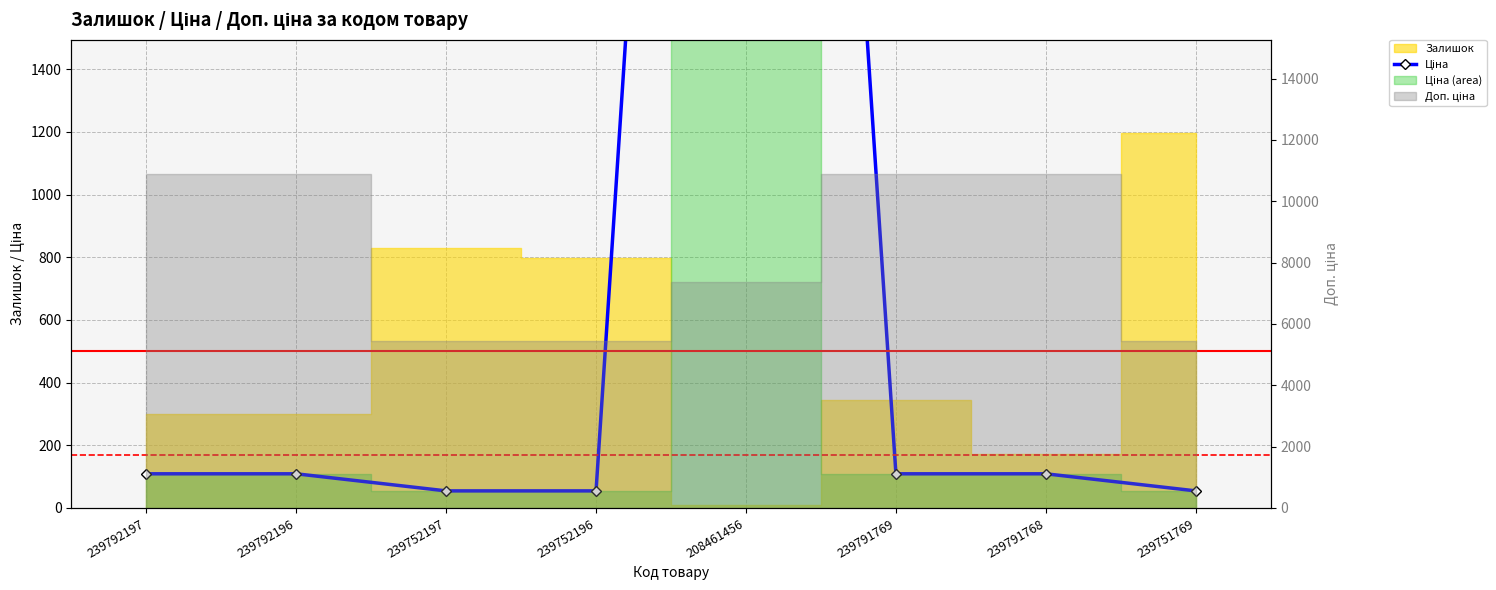

Which category has the lowest value across all series?

239752197